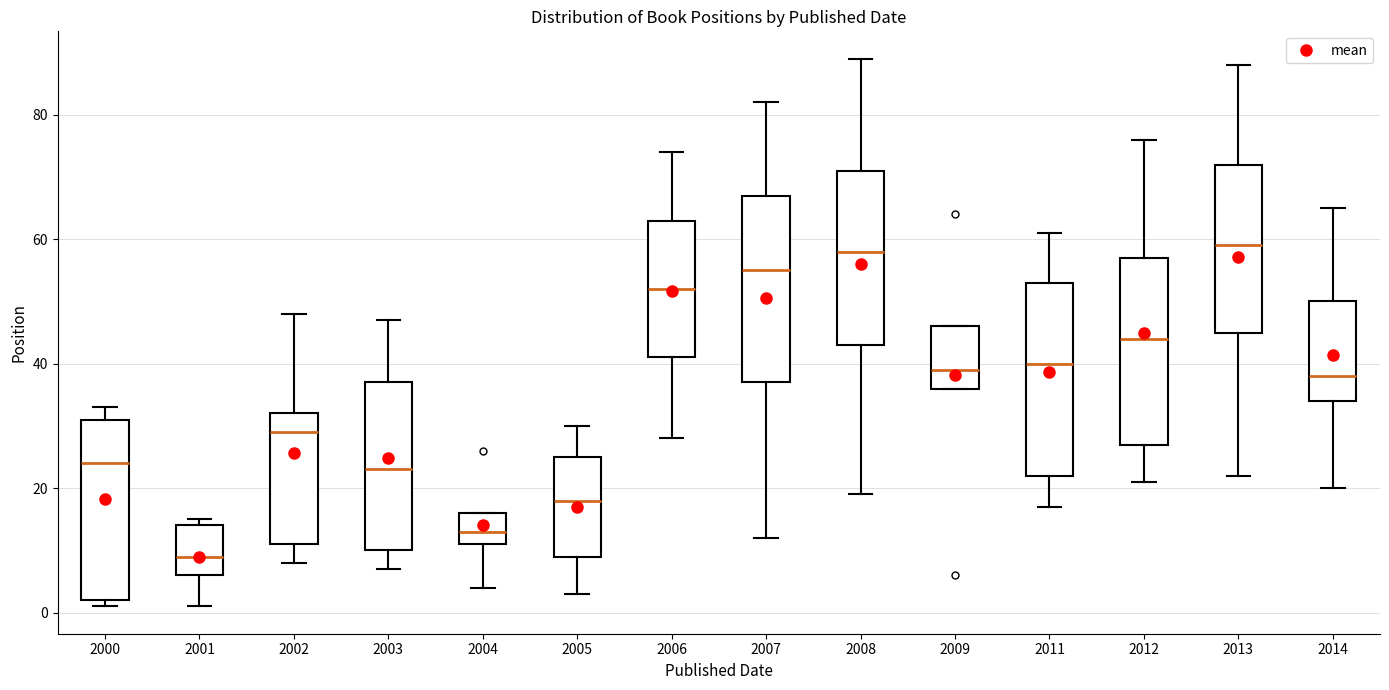

Reading left to right, transcribe this box plot: for each box, give where its median line is, the range the box spans, and where its two whiskers end, as read against the y-axis. The values are not printed on the chart, so give them approximately, as read against the axis.

2000: median 24, box 2 to 32, whiskers 2 (just below the box's lower edge) to 34
2001: median 10, box 6 to 14, whiskers 2 to 16
2002: median 30, box 12 to 32, whiskers 8 to 48
2003: median 24, box 10 to 38, whiskers 8 to 48
2004: median 14, box 12 to 16, whiskers 4 to 16
2005: median 18, box 10 to 26, whiskers 4 to 30
2006: median 52, box 42 to 64, whiskers 28 to 74
2007: median 56, box 38 to 68, whiskers 12 to 82
2008: median 58, box 44 to 72, whiskers 20 to 90
2009: median 40, box 36 to 46, whiskers 36 to 46
2011: median 40, box 22 to 54, whiskers 18 to 62
2012: median 44, box 28 to 58, whiskers 22 to 76
2013: median 60, box 46 to 72, whiskers 22 to 88
2014: median 38, box 34 to 50, whiskers 20 to 66